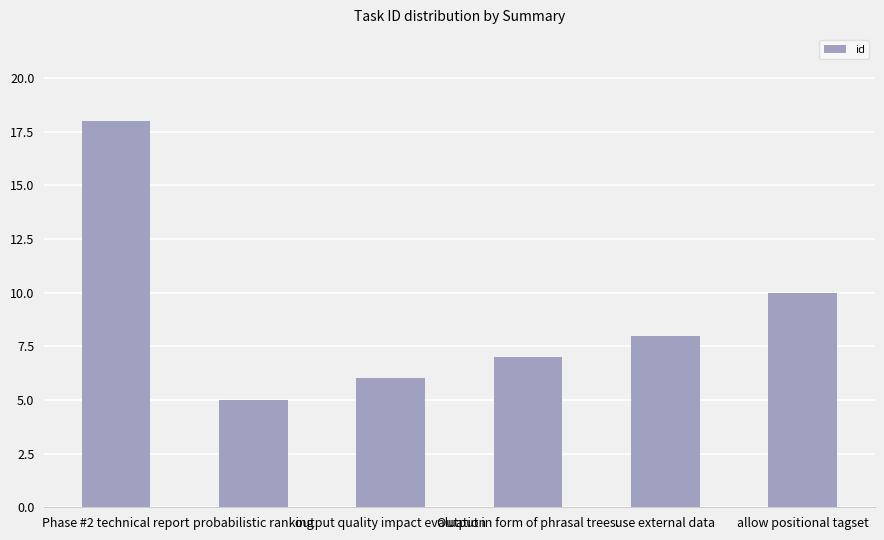

The chart shows a value of 8 at use external data. True or false?

True